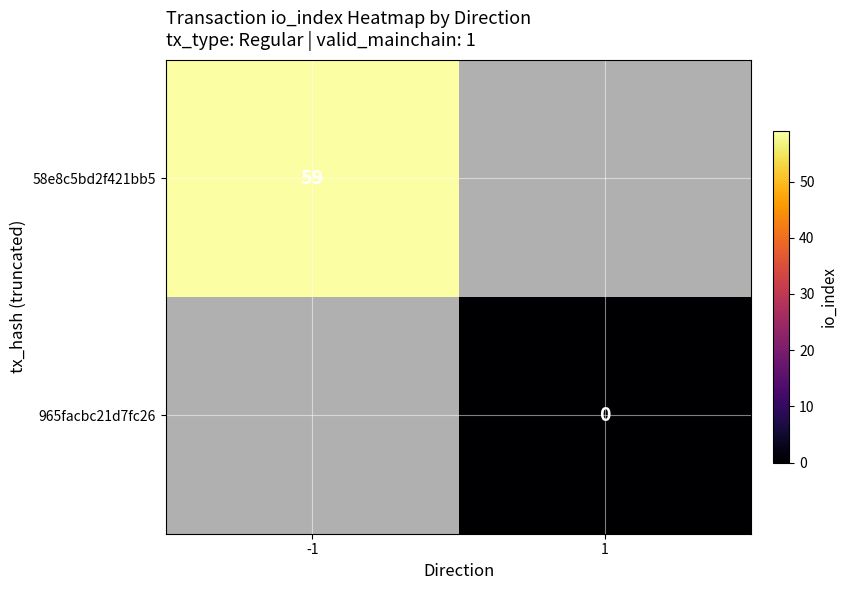

Where is 58e8c5bd2f421bb5 nearest to the value 59?

-1